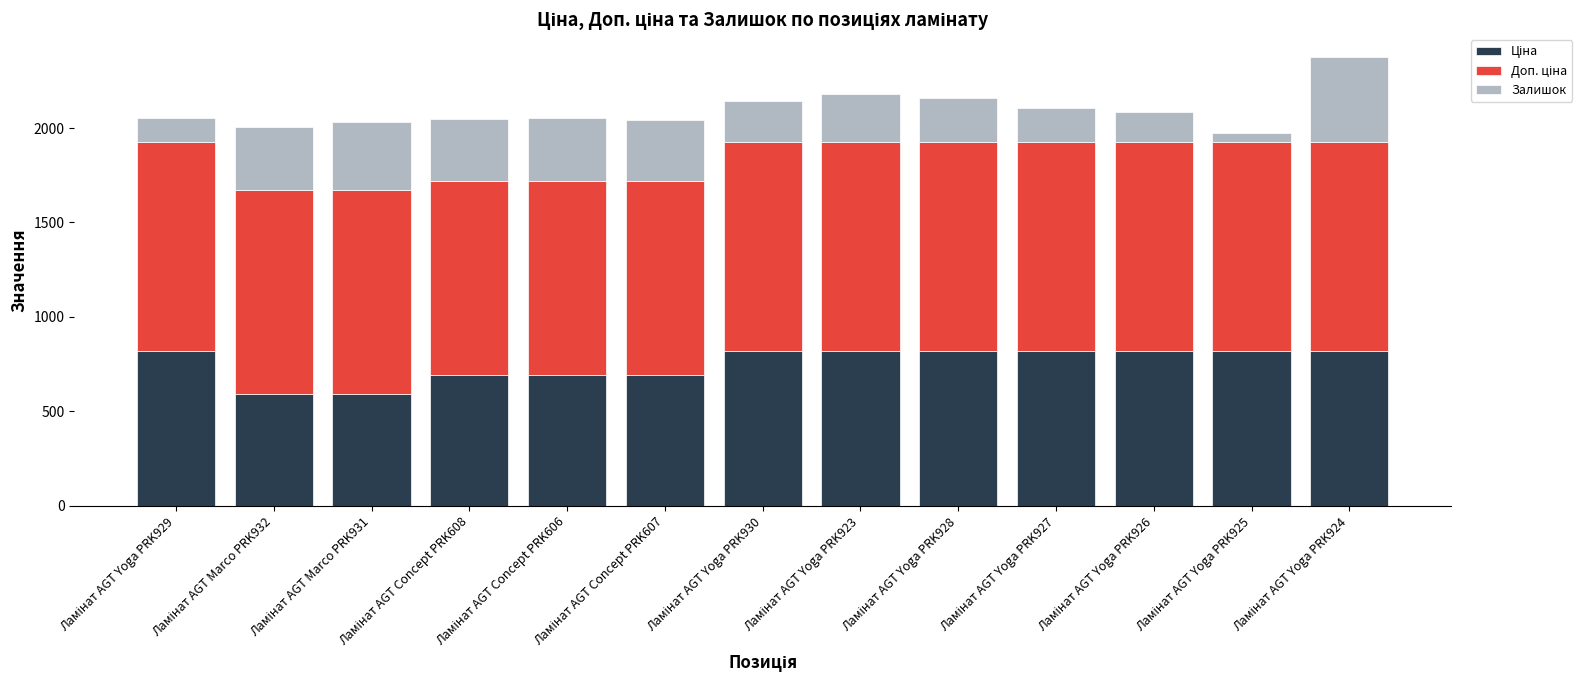

How many bars are there in total?

13